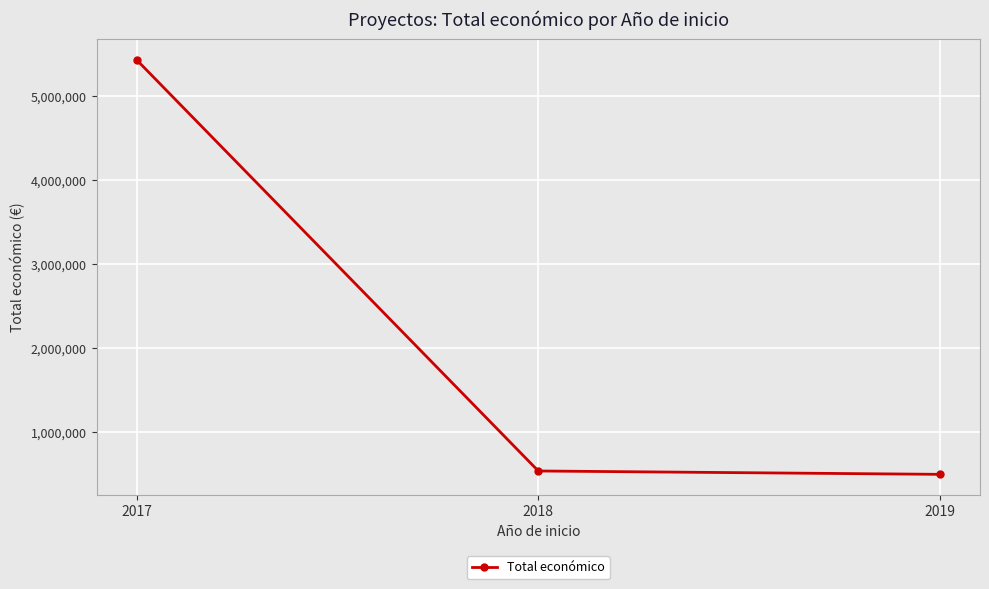

What is the sum of all values?

6473482